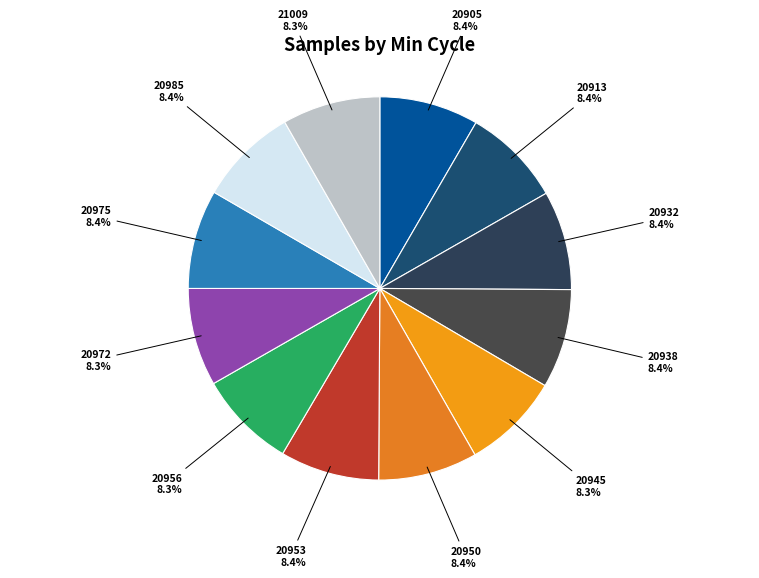

How many segments does this pie chart have?

12